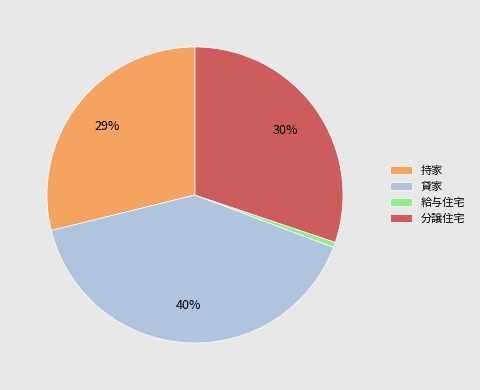

Is it true that 給与住宅 is 9% of the pie?

False